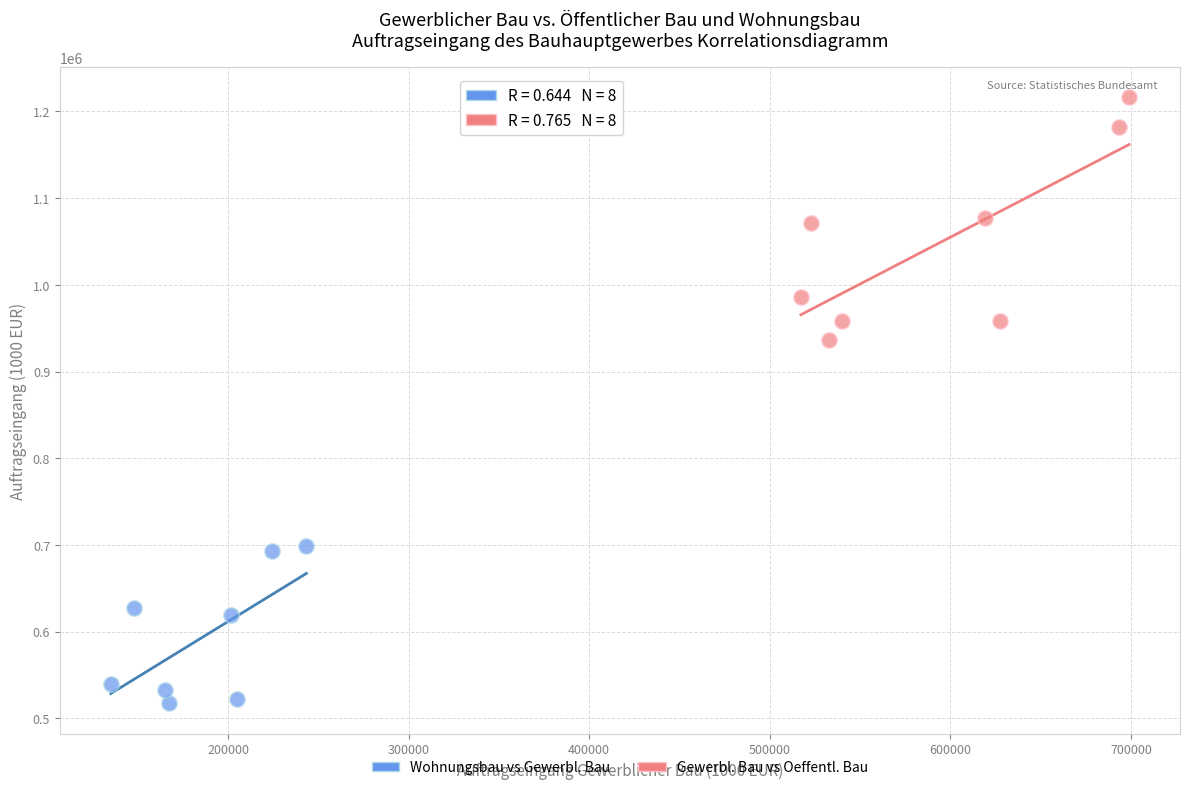

Which series reaches the maximum Y coordinate?

Gewerbl. Bau vs Oeffentl. Bau